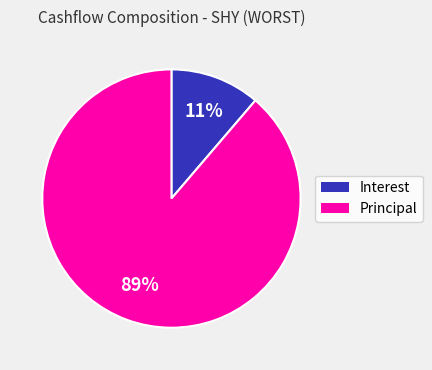

Is there any slice that represents more than half of the pie?

Yes